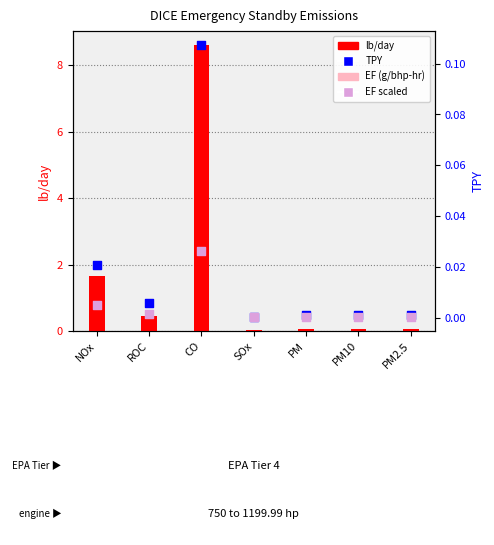

Which series contains the lowest Y value?

EF scaled